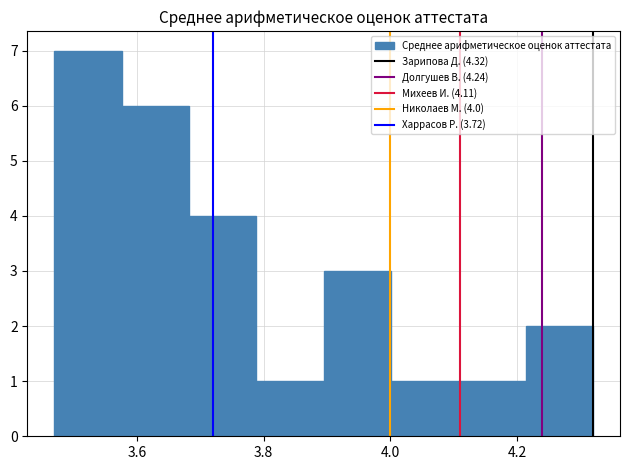

Which range on the x-axis has the tallest bar?

3.48 to 3.58